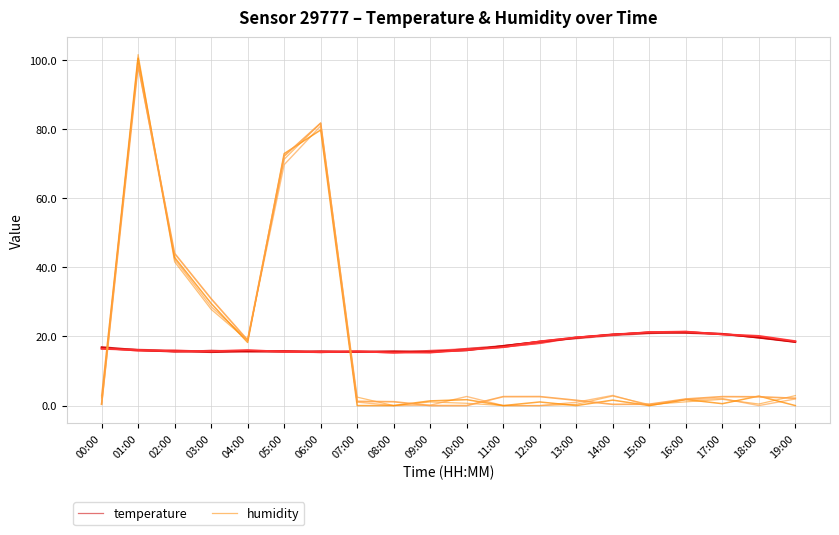

Is the value of temperature at 17:00 greater than the value of humidity at 03:00?

No